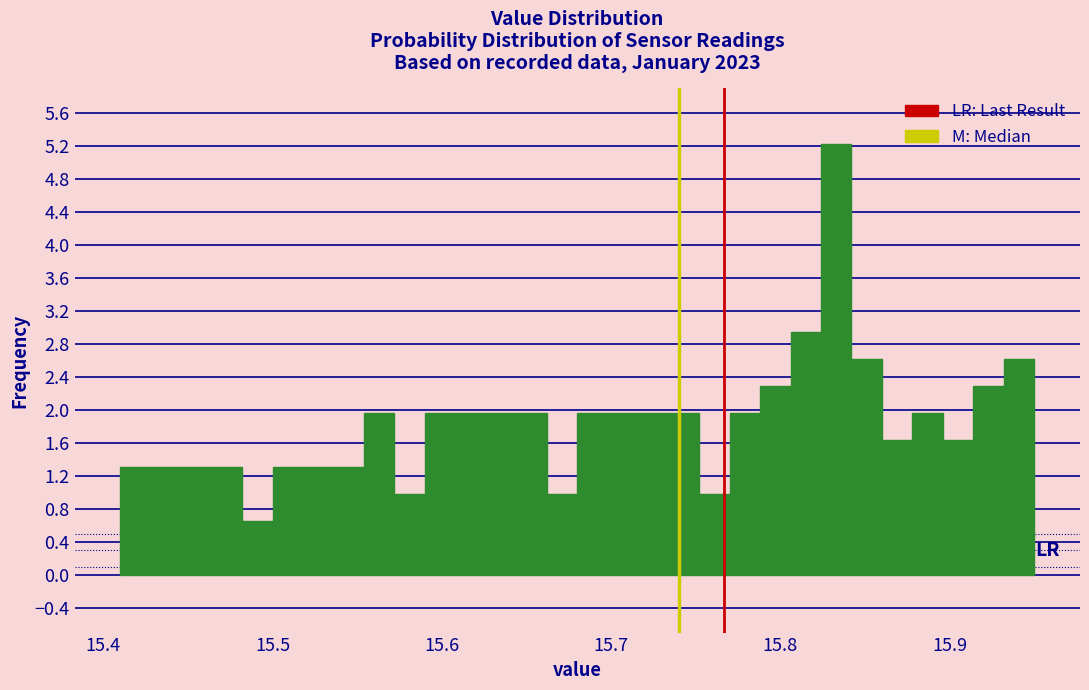

Around what value on the x-axis is the tallest bar? Give the approximate position of its centre, as read against the axis.

15.83